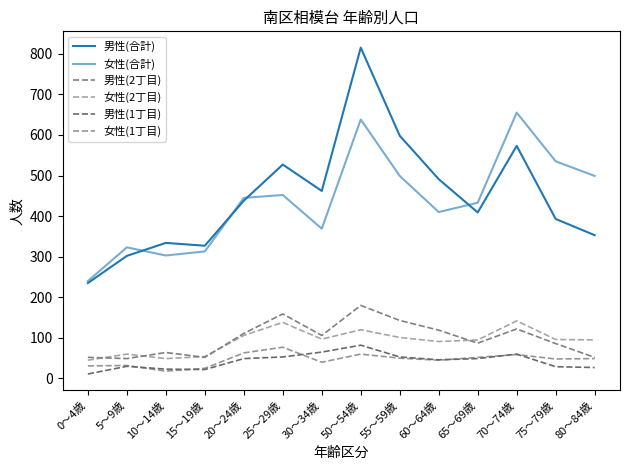

What is the sum of the 男性(合計) values at 20～24歳 and 55～59歳?

1036